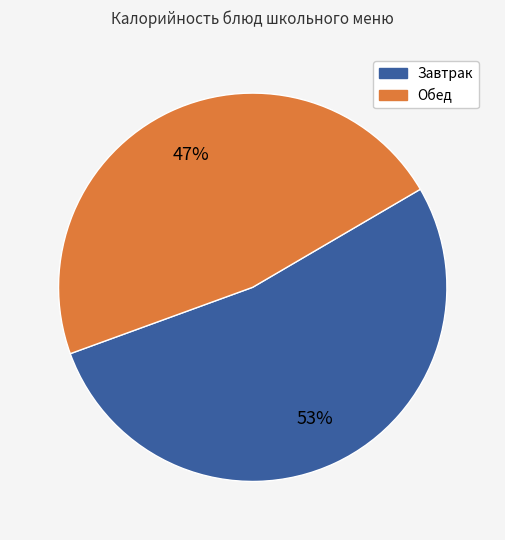

To the nearest percent, what is the average slice percentage?

50%